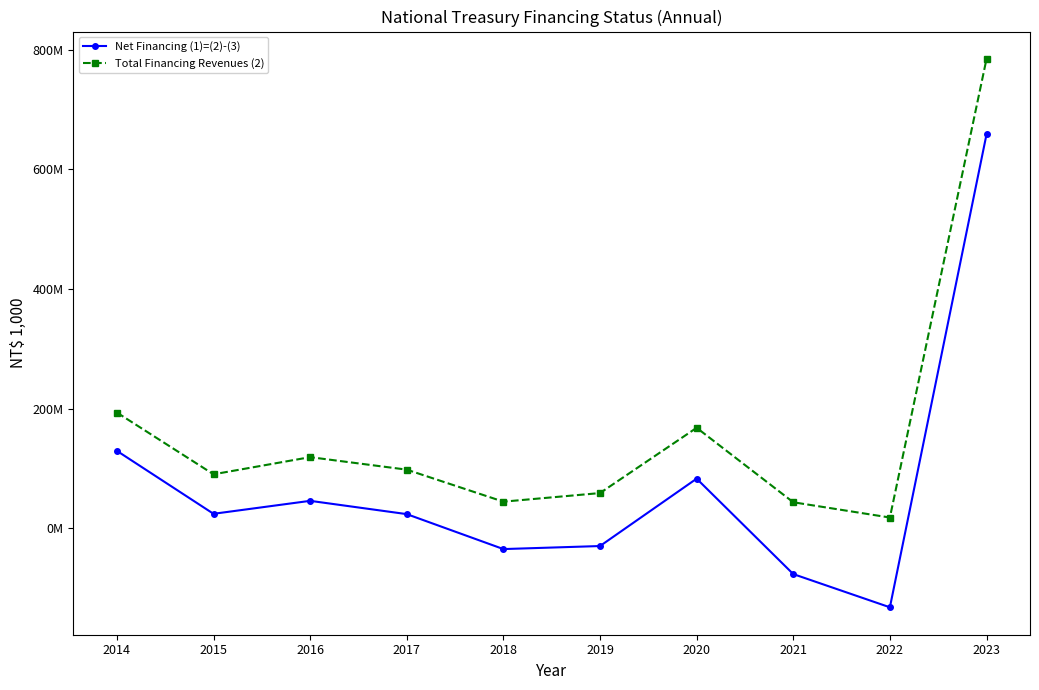

What is the average value of the Total Financing Revenues (2) series?

161752625